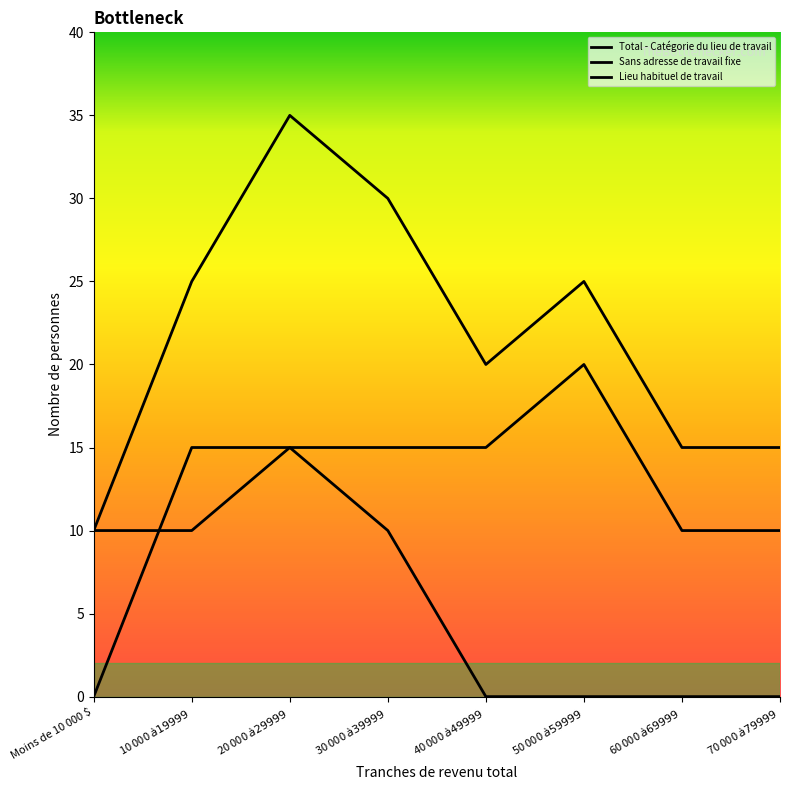

Is this an area chart (filled region under the line)?

No